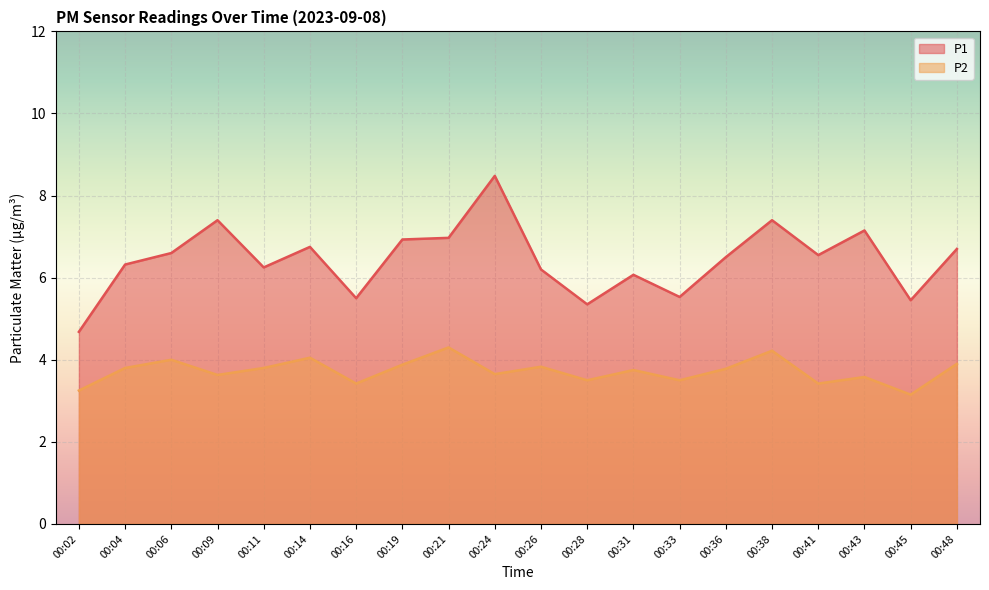

At which category is the sum across all series the highest?

00:24